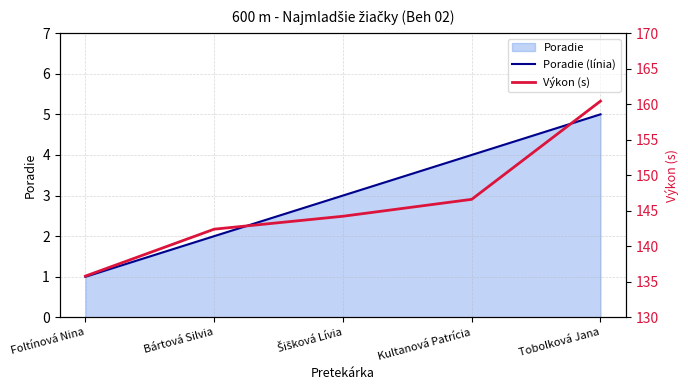

Is it true that Poradie (línia) equals 0.4 at Bártová Silvia?

False